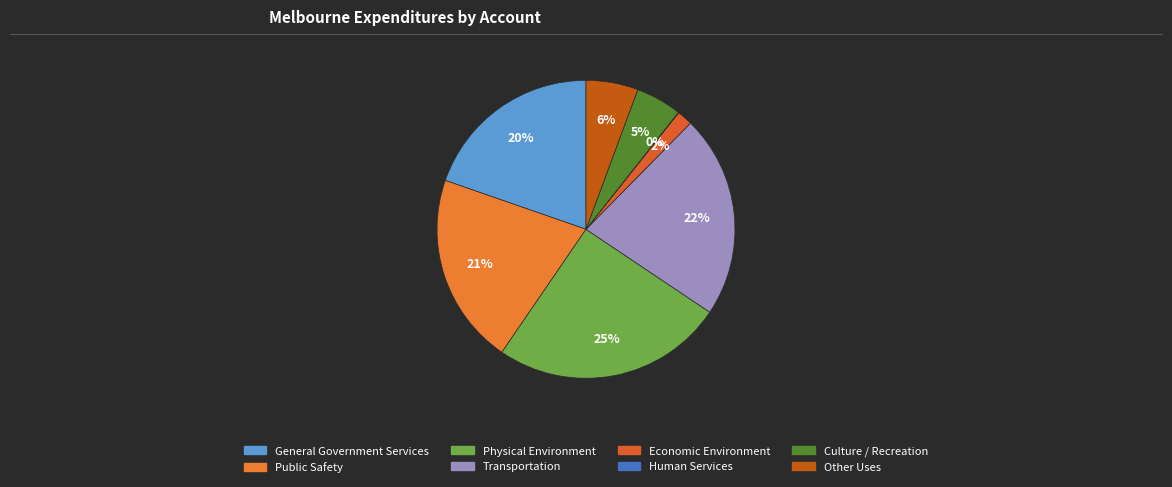

Does Human Services represent more than half of the total?

No